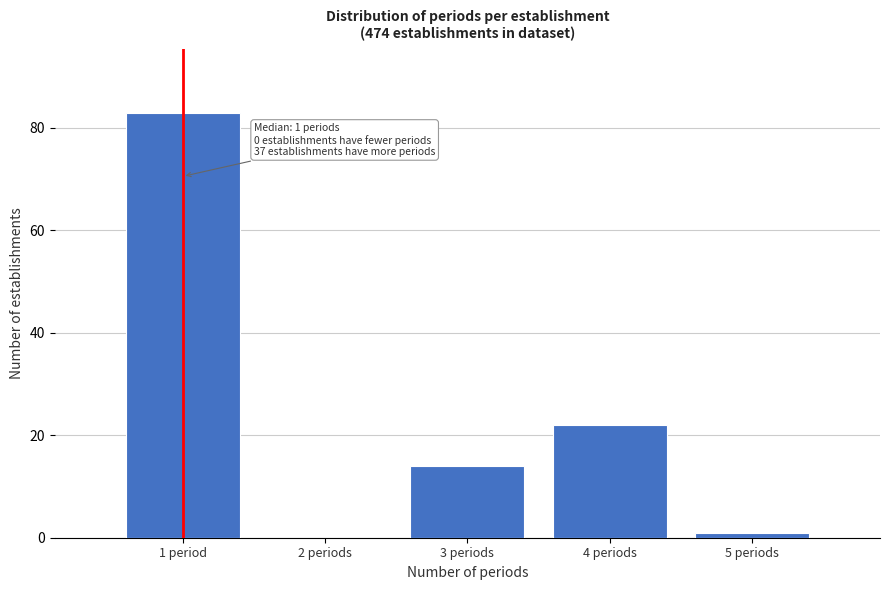

Reading left to right, list all the values displayed in this chart.

1 period=83	2 periods=0	3 periods=14	4 periods=22	5 periods=1